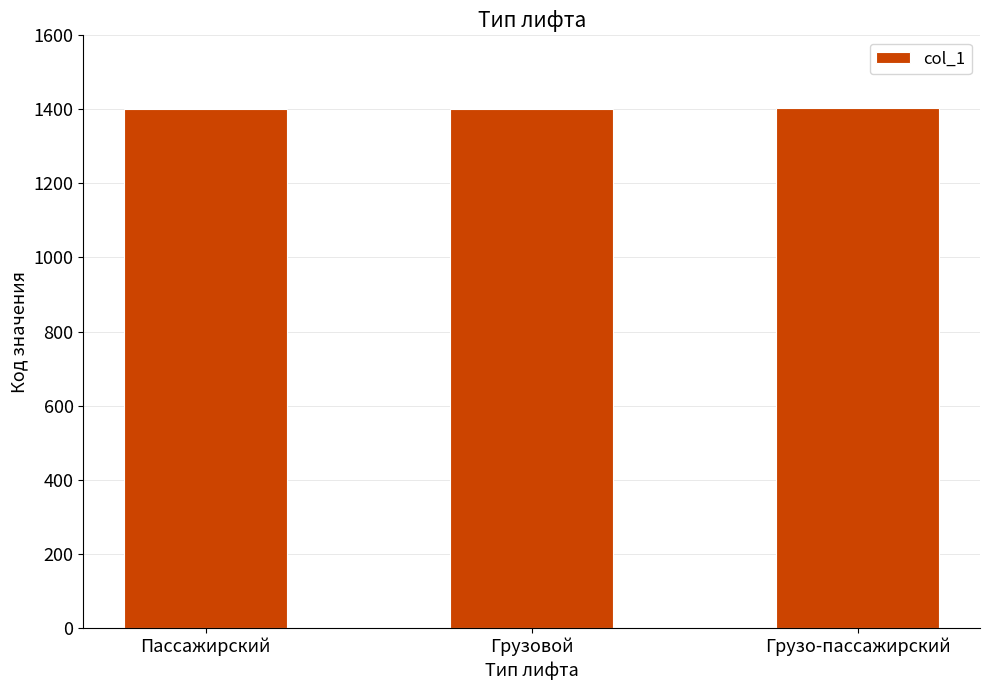

What is the difference between the values at Пассажирский and Грузовой?

1